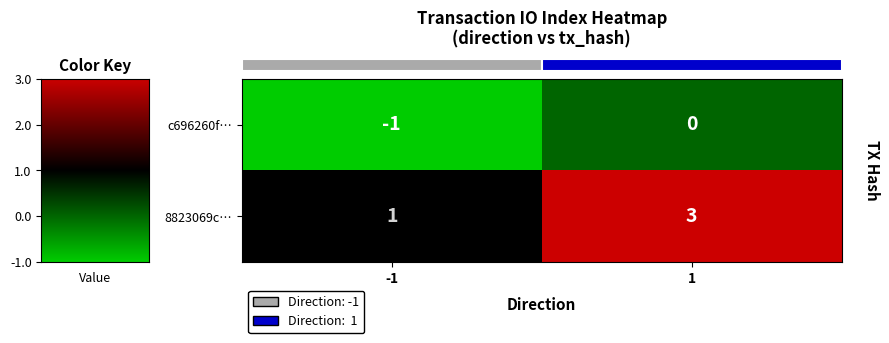

What is the maximum value shown in the chart?

3